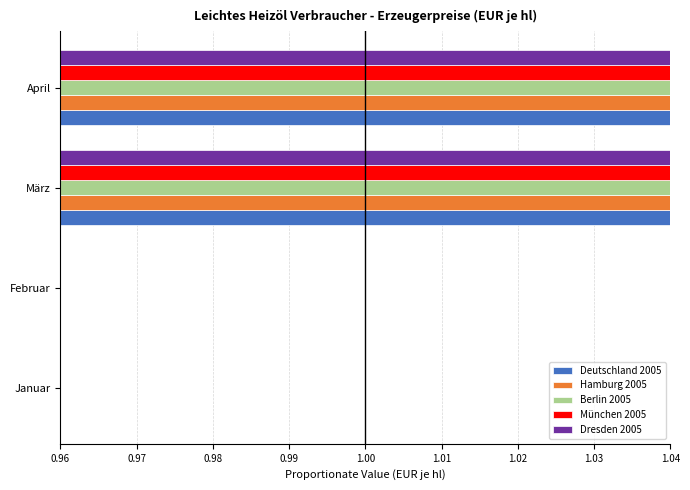

Which series has the widest spread of values?

München 2005